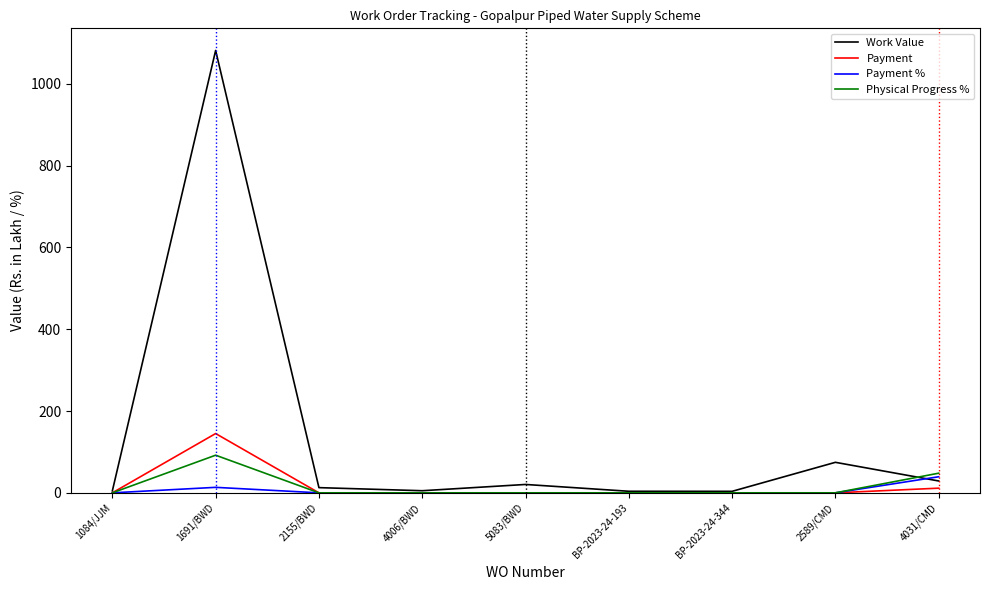

What is the difference between the highest and lowest values at 2589/CMD?

74.6